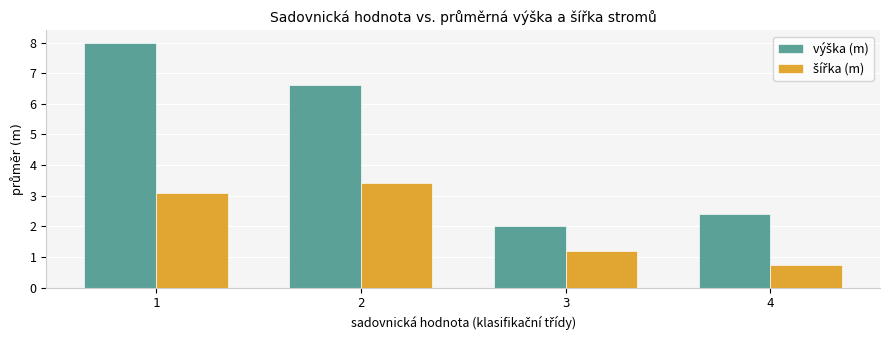

Which label corresponds to the smallest value in the chart?

4